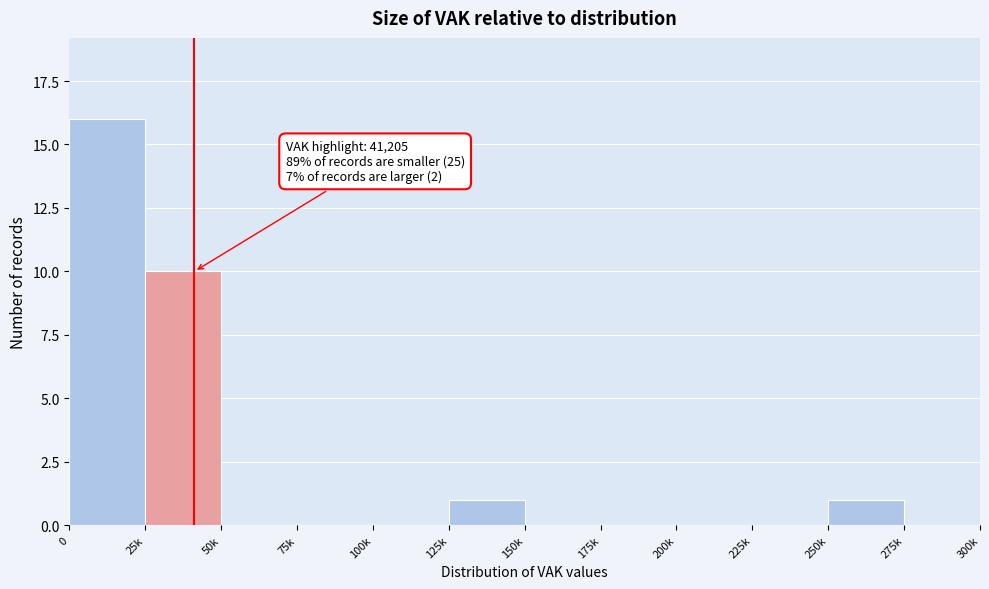

Reading right to left, extract all data points from this chart.

275k=0	250k=1	225k=0	200k=0	175k=0	150k=0	125k=1	100k=0	75k=0	50k=0	25k=10	0=16